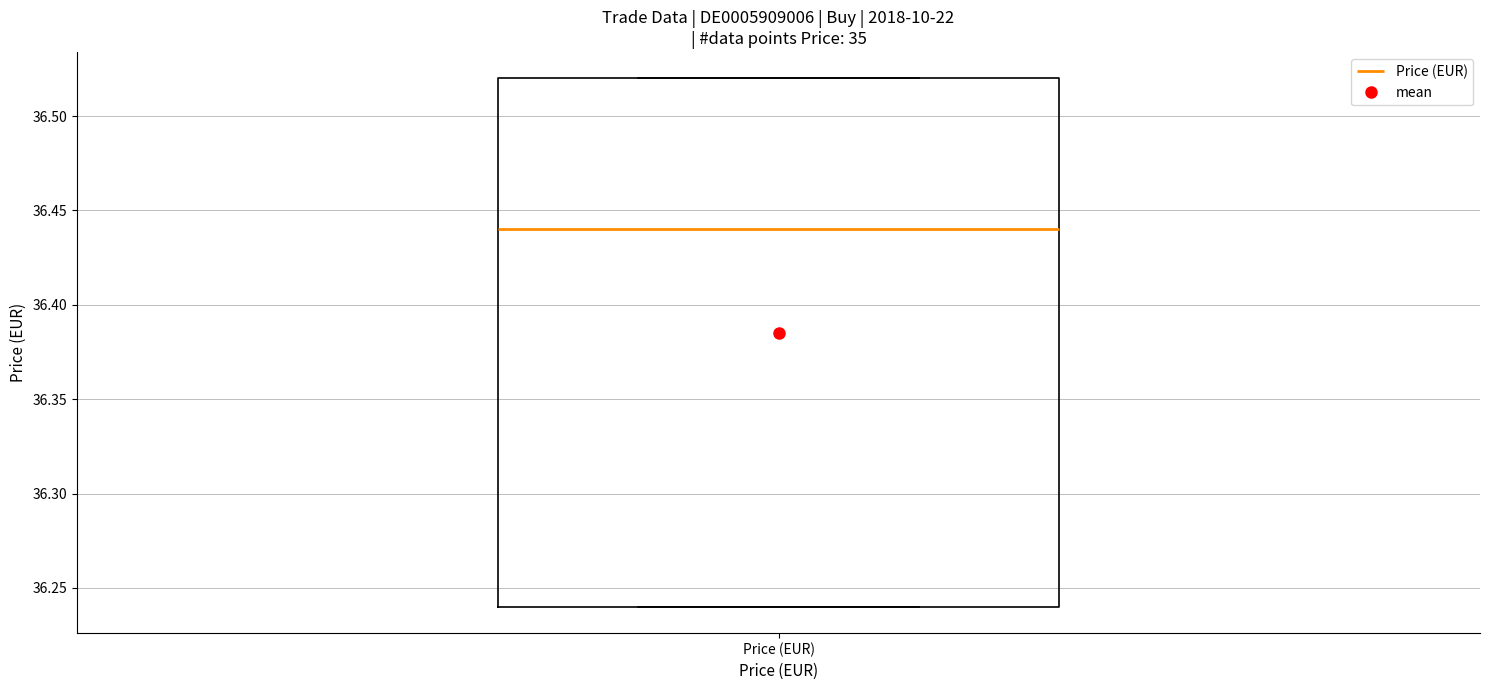

Read this box plot against the y-axis: the position of the median line, the range covered by the box, and the ends of both whiskers. The values are not printed on the chart, so give them approximately, as read against the axis.

median 36.44, box 36.24 to 36.52, whiskers 36.24 to 36.52